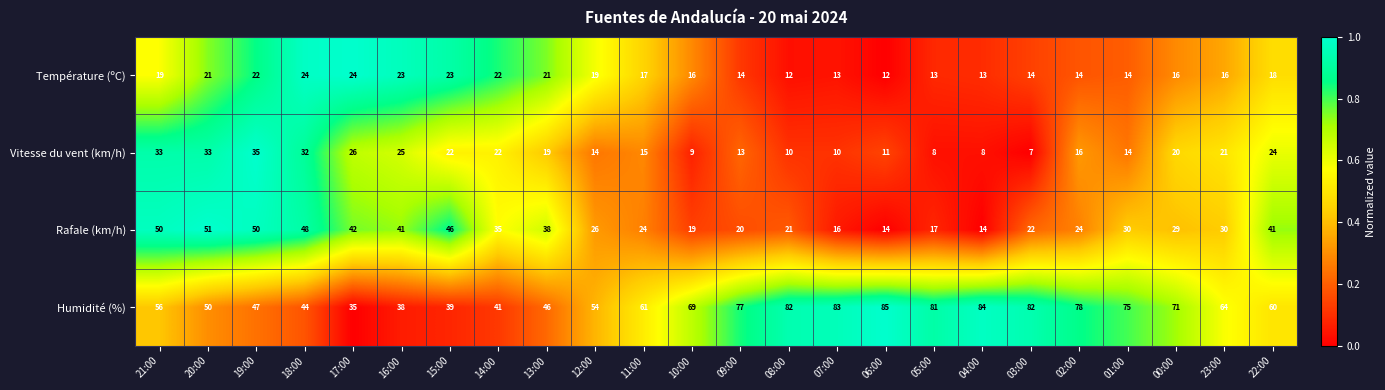

Which category has the lowest value across all series?

03:00